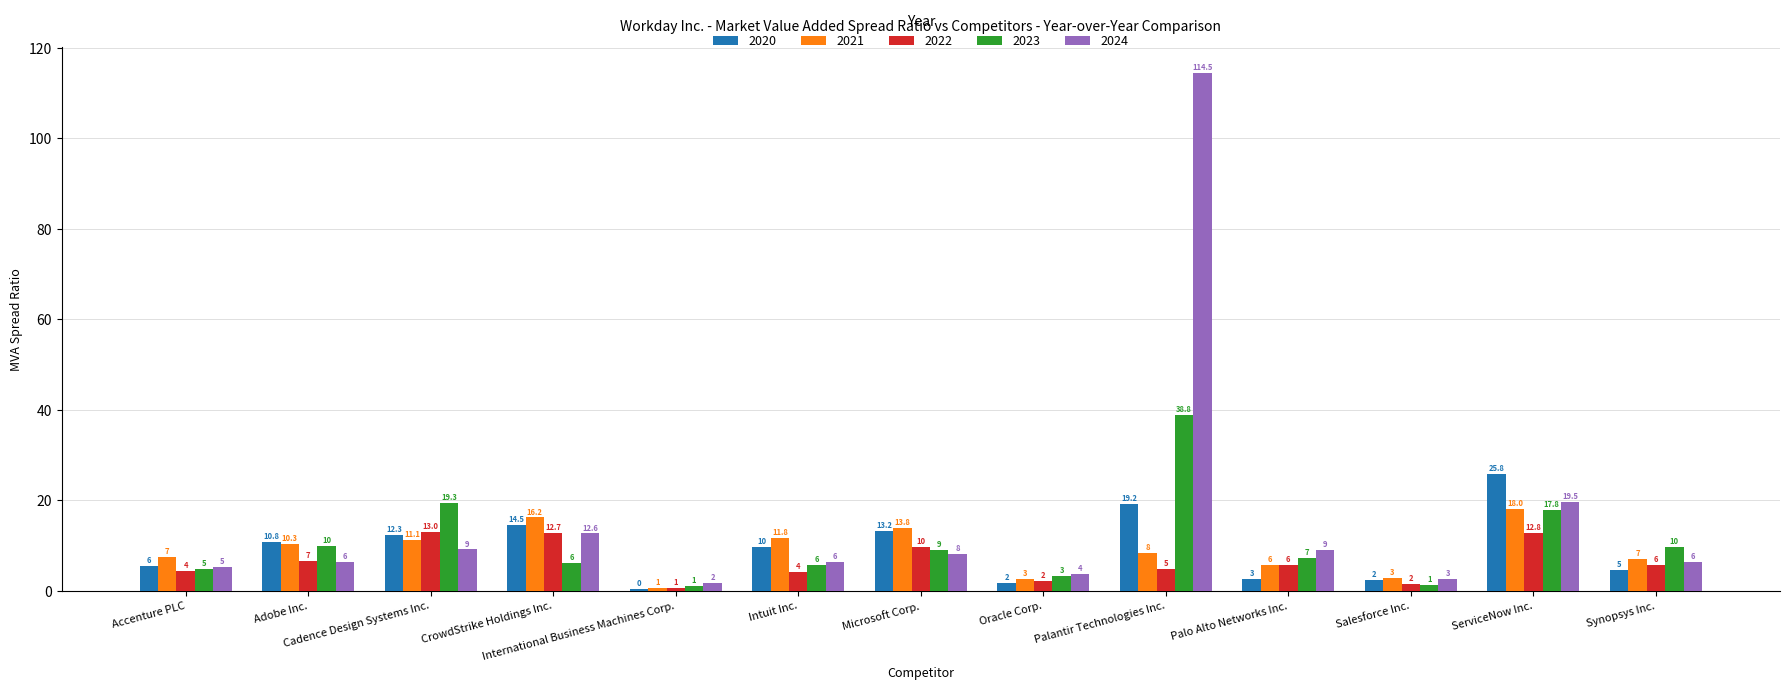

Which series has the largest total across all categories?

2024